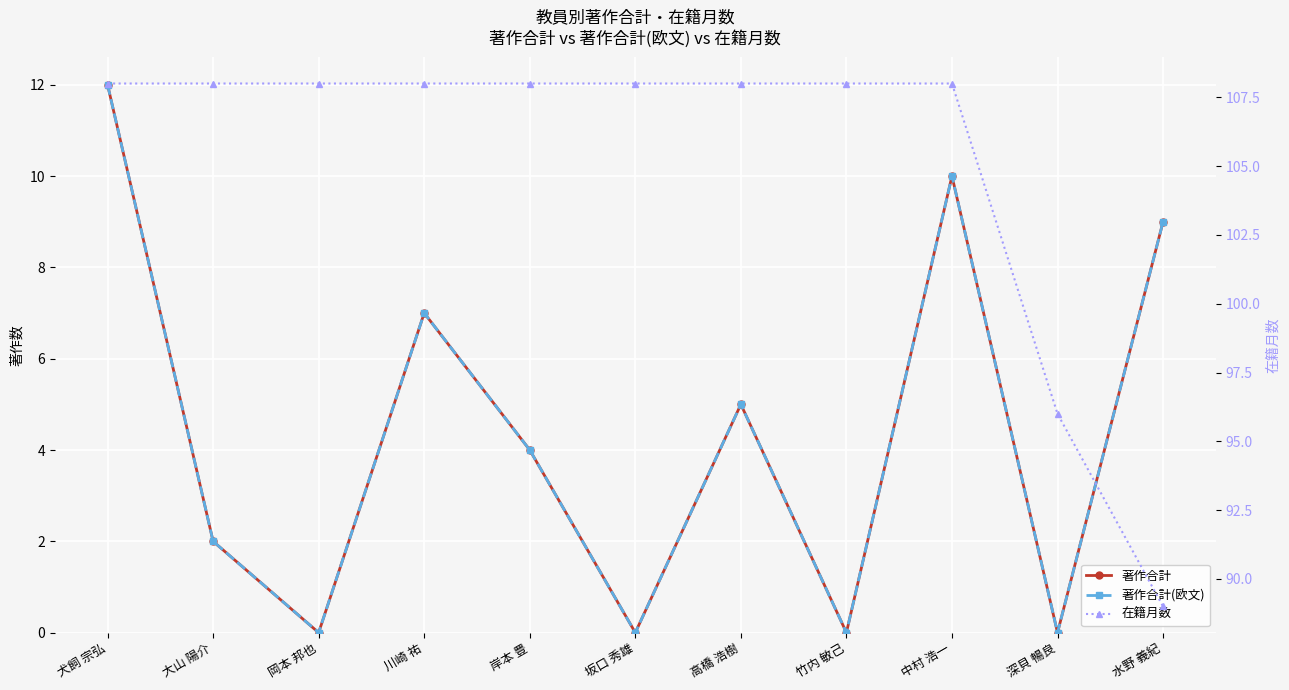

What is the greatest value displayed?

108